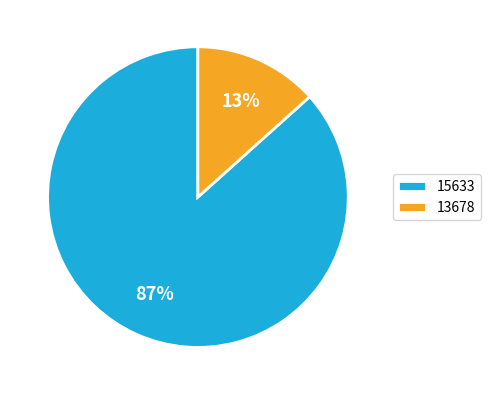

To the nearest percent, what is the average slice percentage?

50%